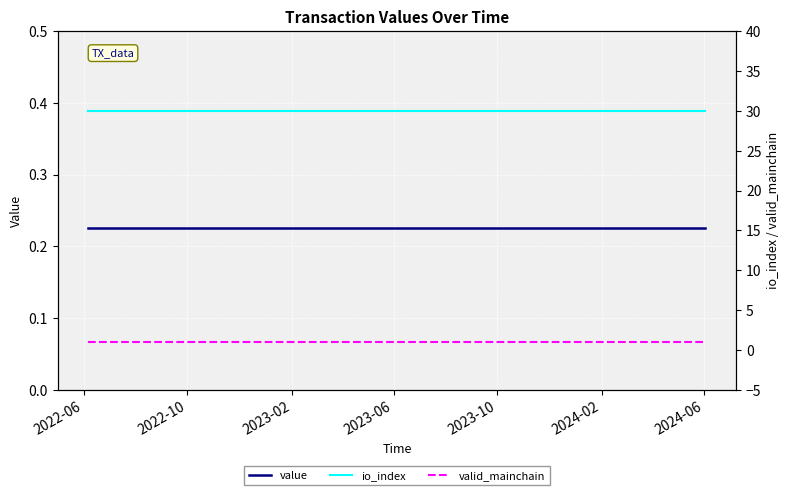

Which series has the largest range (max minus min)?

value